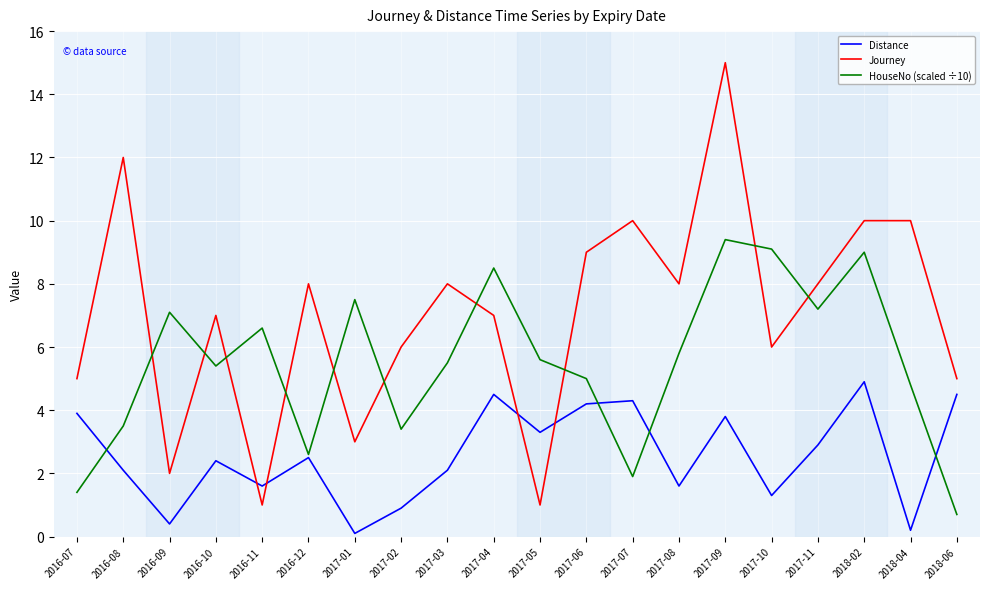

What is the highest value of the HouseNo (scaled ÷10) series?

9.4